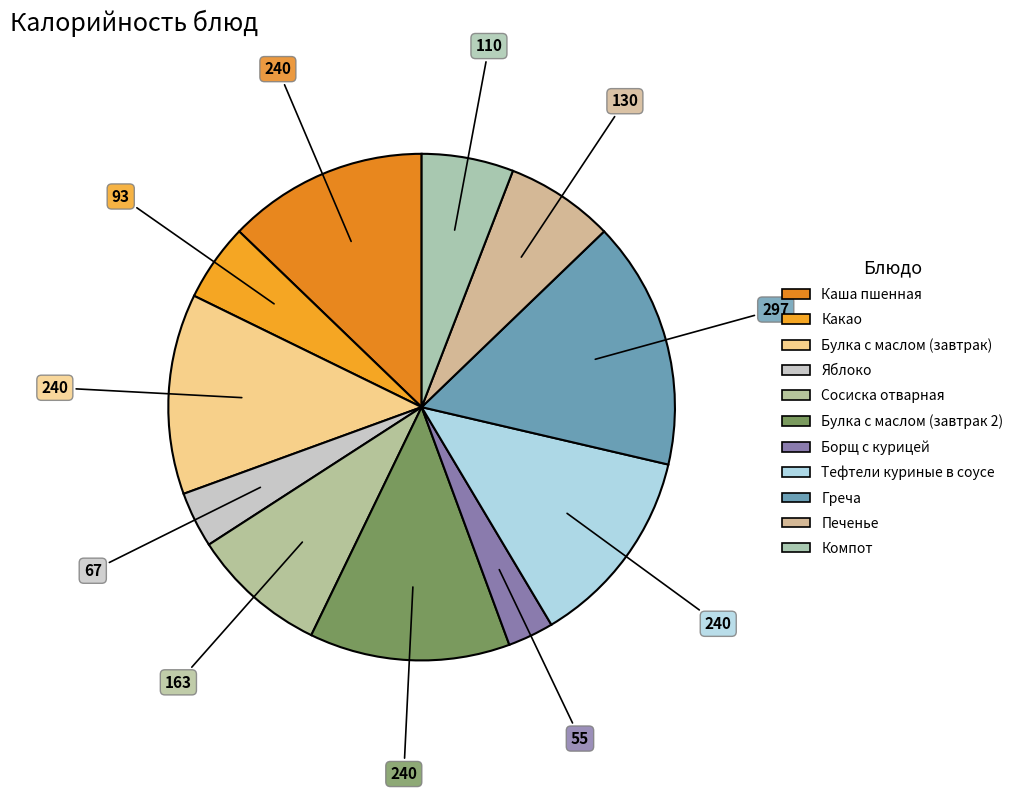

What is the change in value from Каша пшенная to Борщ с курицей?

-185